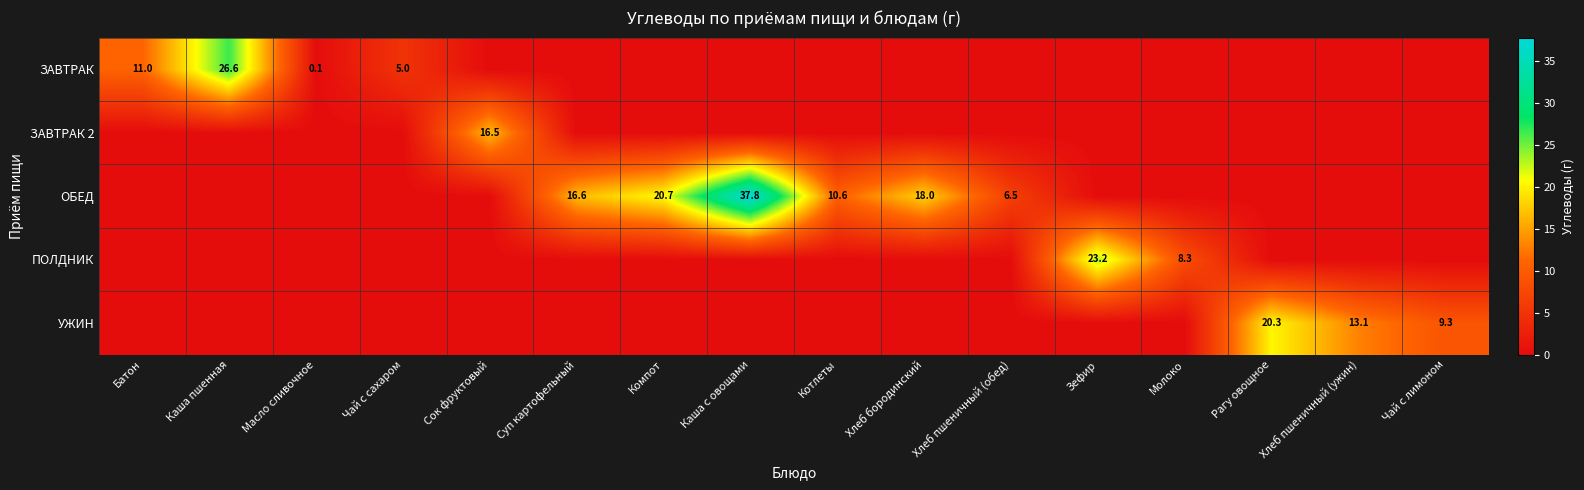

What is the sum of the ОБЕД values at Котлеты and Компот?

31.3